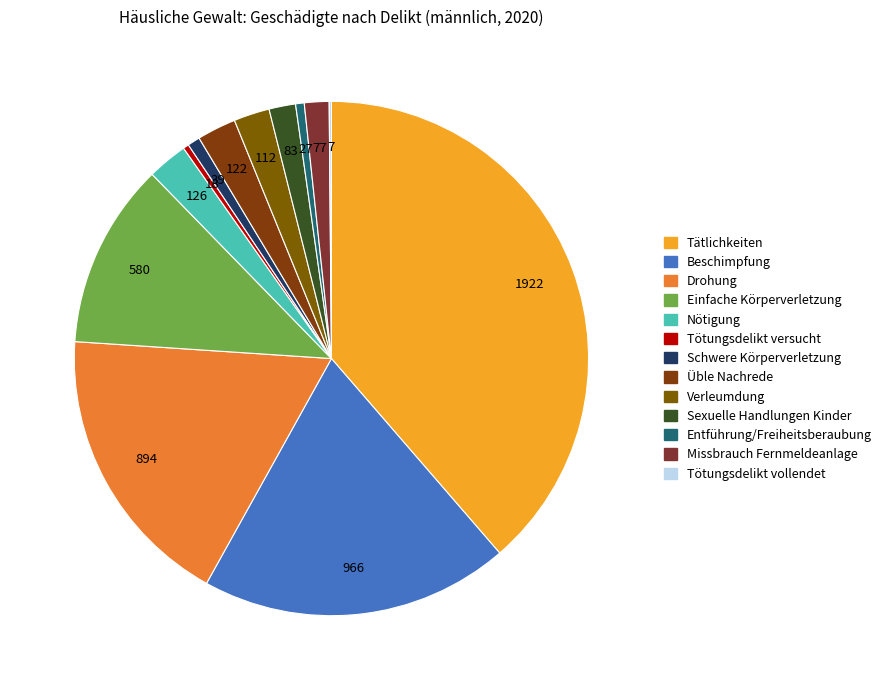

What portion of the pie excludes Üble Nachrede?

97.5%